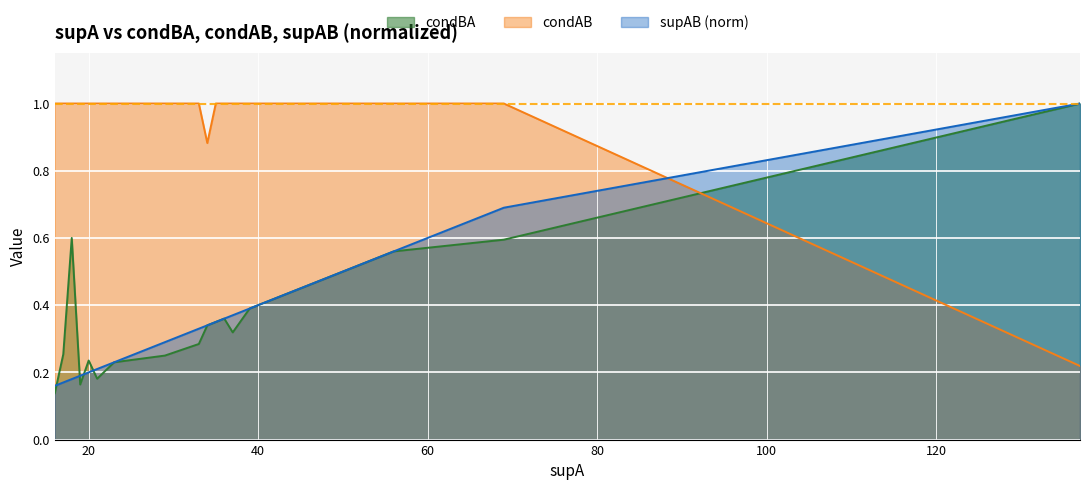

Reading left to right, what are all the values shown in this chart?

condBA: 0.1	0.3	0.6	0.2	0.2	0.2	0.2	0.2	0.3	0.3	0.3	0.3	0.4	0.3	0.4	0.6	0.6	1.0
condAB: 1.0	1.0	1.0	1.0	1.0	1.0	1.0	1.0	1.0	1.0	0.9	1.0	1.0	1.0	1.0	1.0	1.0	0.2
supAB_norm: 0.2	0.2	0.2	0.2	0.2	0.2	0.2	0.3	0.3	0.3	0.3	0.3	0.4	0.4	0.4	0.6	0.7	1.0